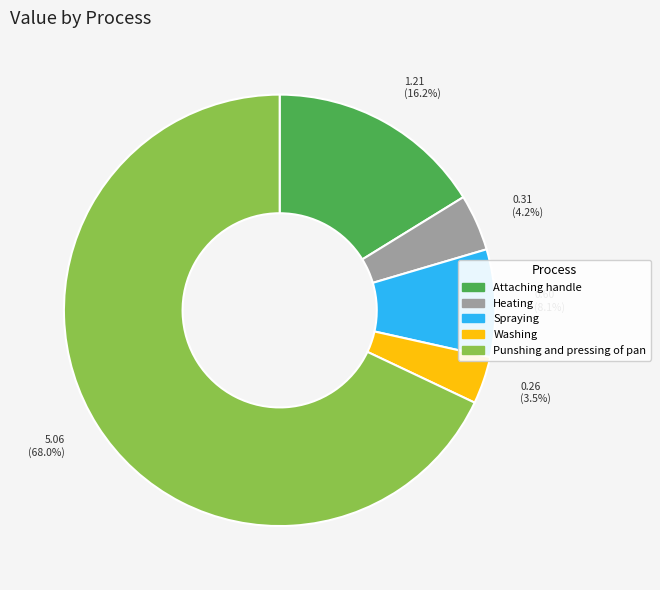

To the nearest percent, what percentage of the pie is Punshing and pressing of pan?

68%